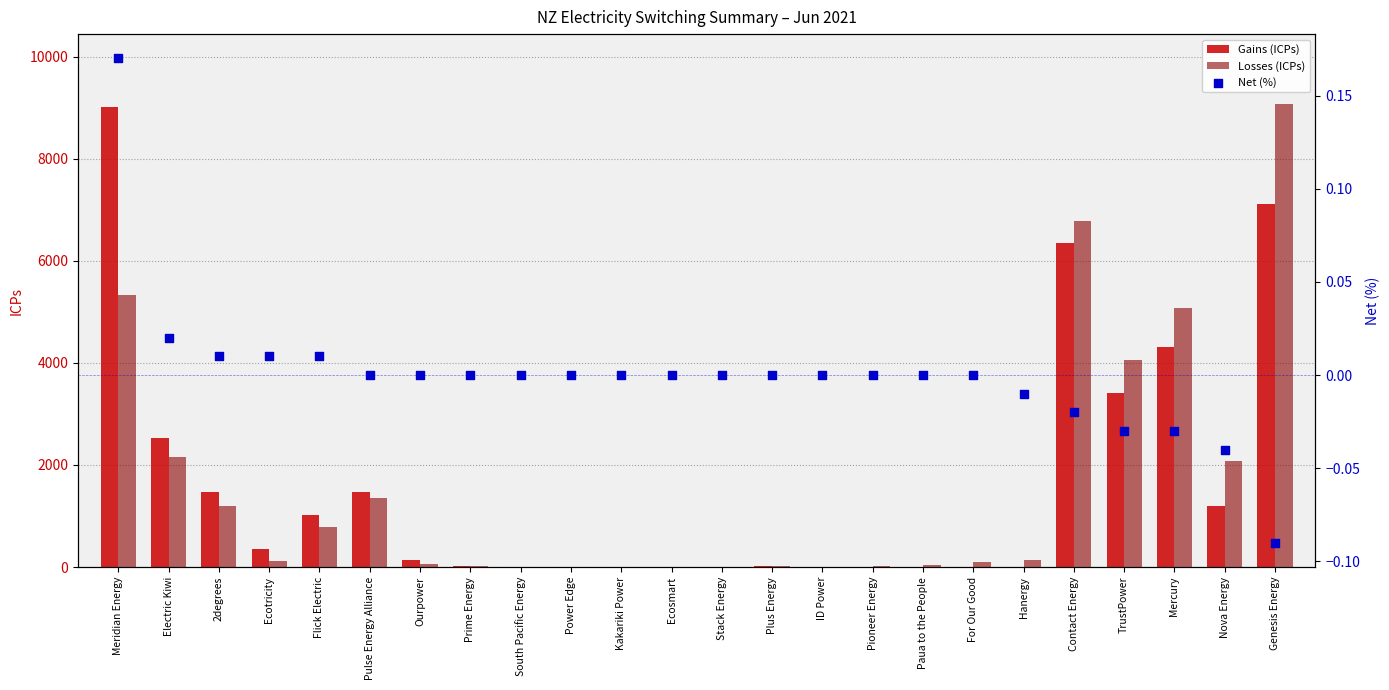

At which category is the sum across all series the highest?

Genesis Energy